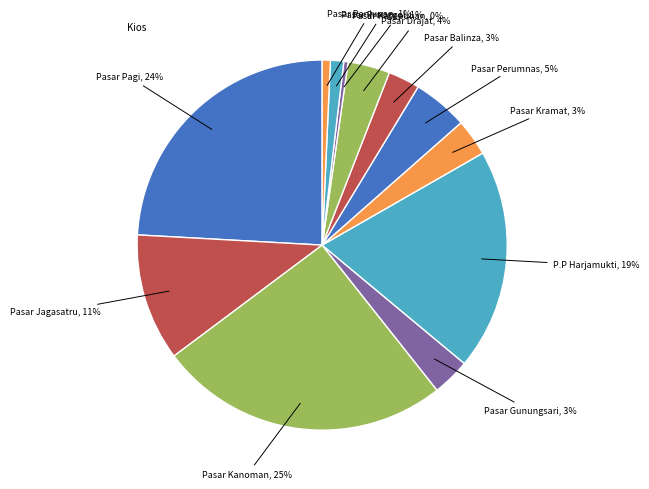

Rank the categories by value from lowest to highest.

Pasar Kasepuhan, Pasar Panjunan, Pasar Pronggol, Pasar Balinza, Pasar Kramat, Pasar Gunungsari, Pasar Drajat, Pasar Perumnas, Pasar Jagasatru, P.P Harjamukti, Pasar Pagi, Pasar Kanoman